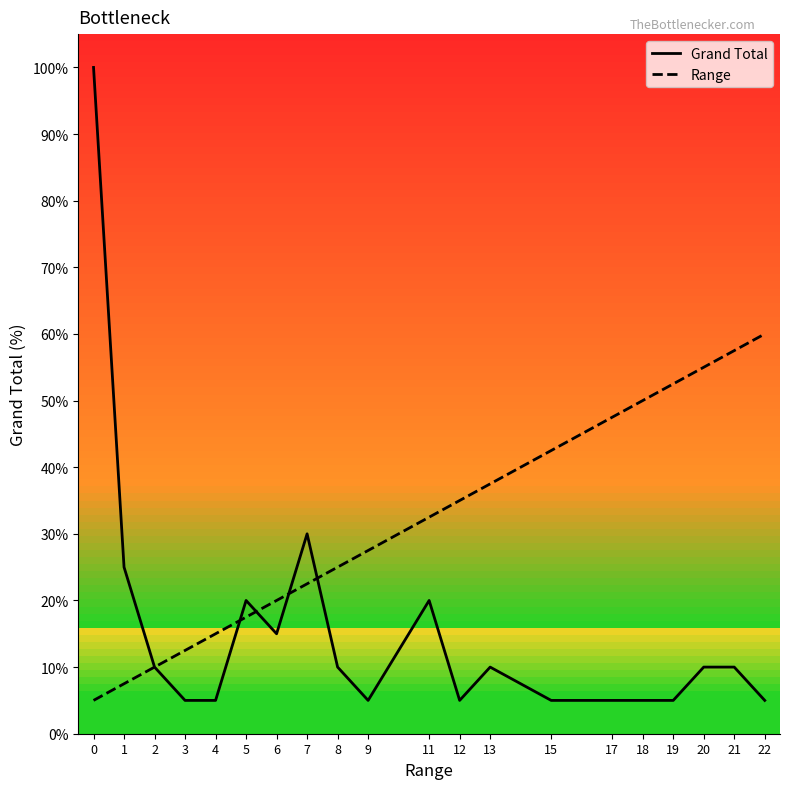

How many data points in Range are less than 32?

10